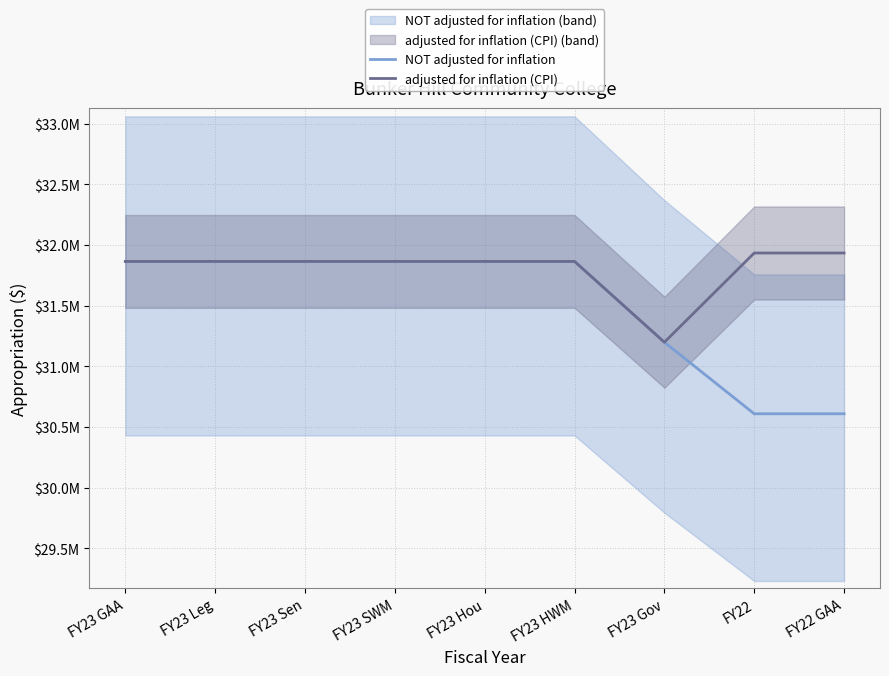

Which series has the largest total across all categories?

adjusted for inflation (CPI)